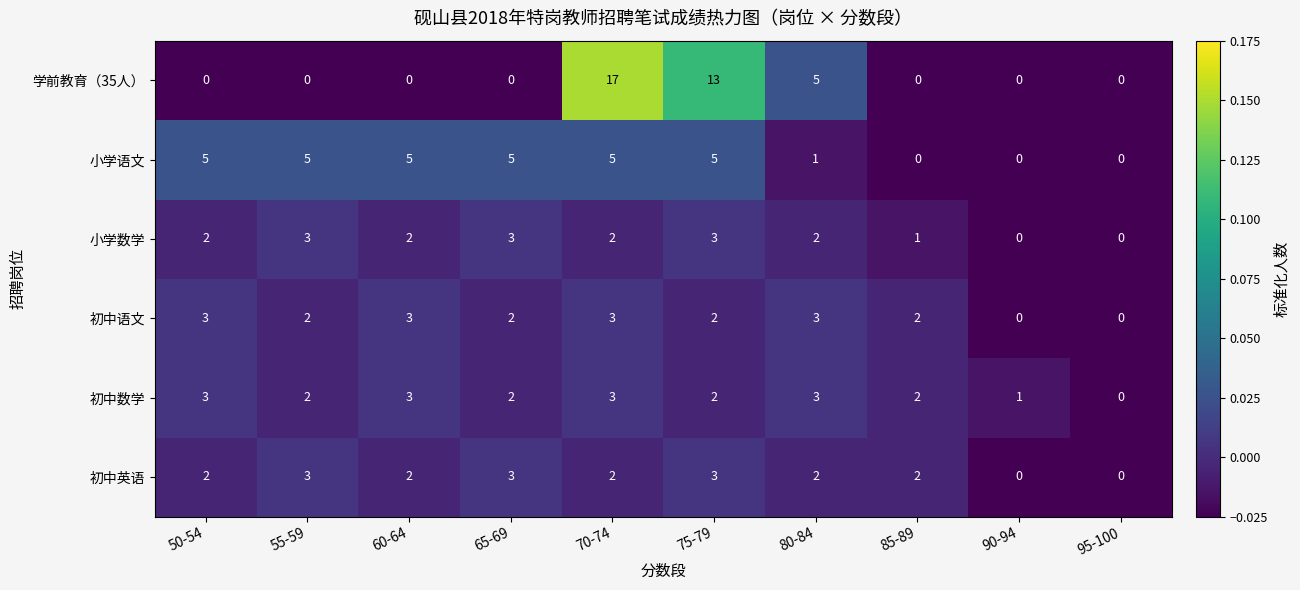

What is the difference between the highest and lowest values at 75-79?

11